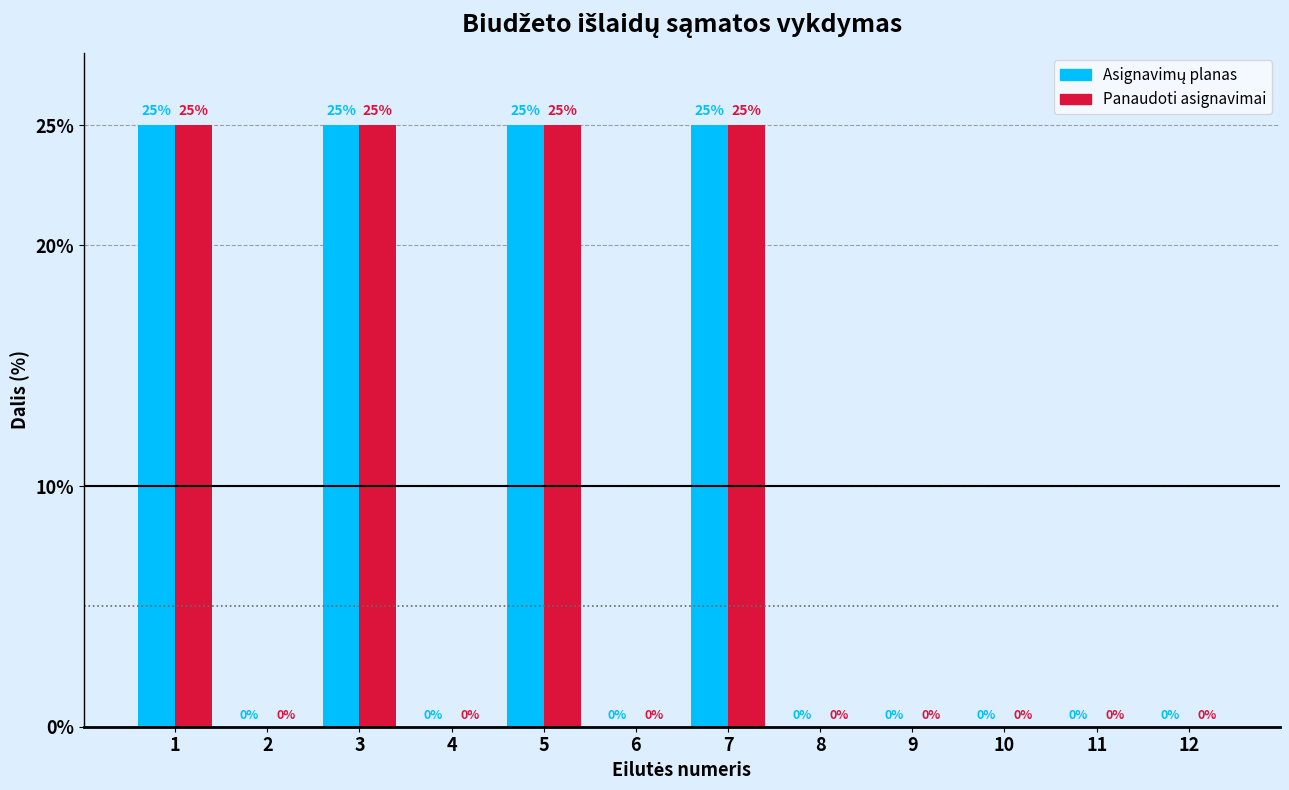

What is the sum of all Panaudoti asignavimai values?

100